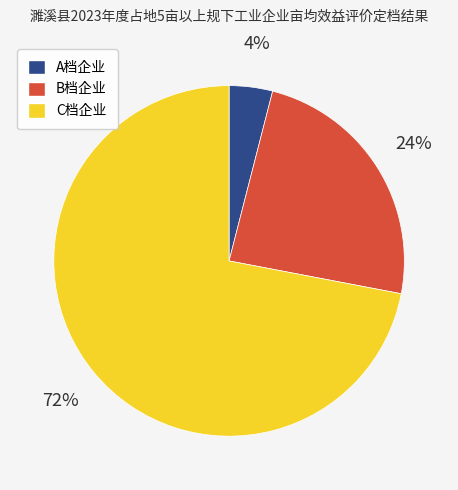

Is there a majority slice in this chart?

Yes